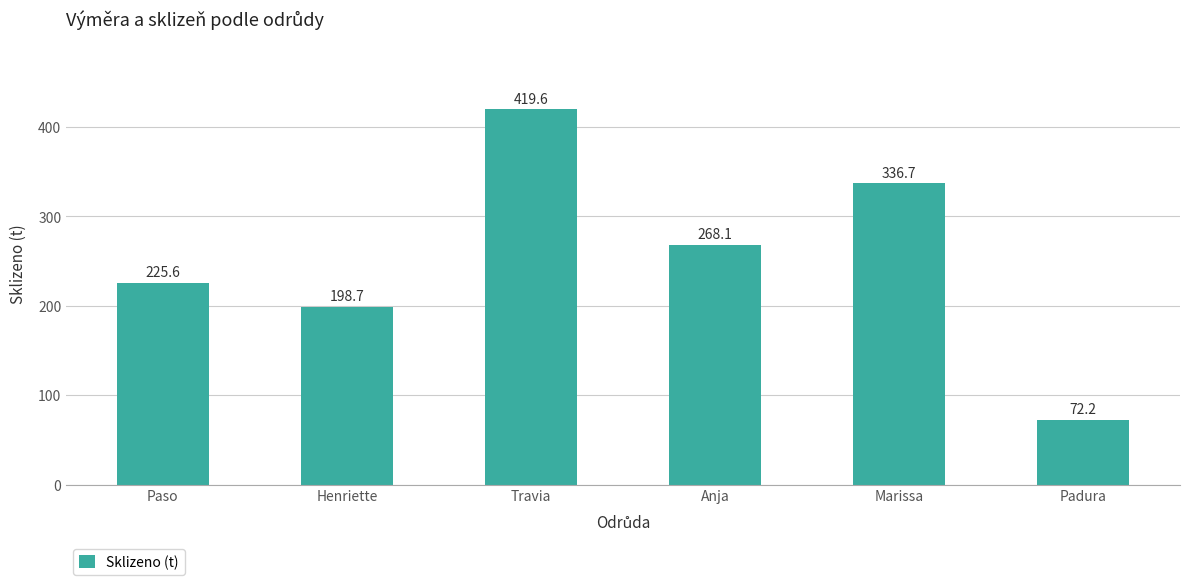

What is the maximum value shown in the chart?

419.6